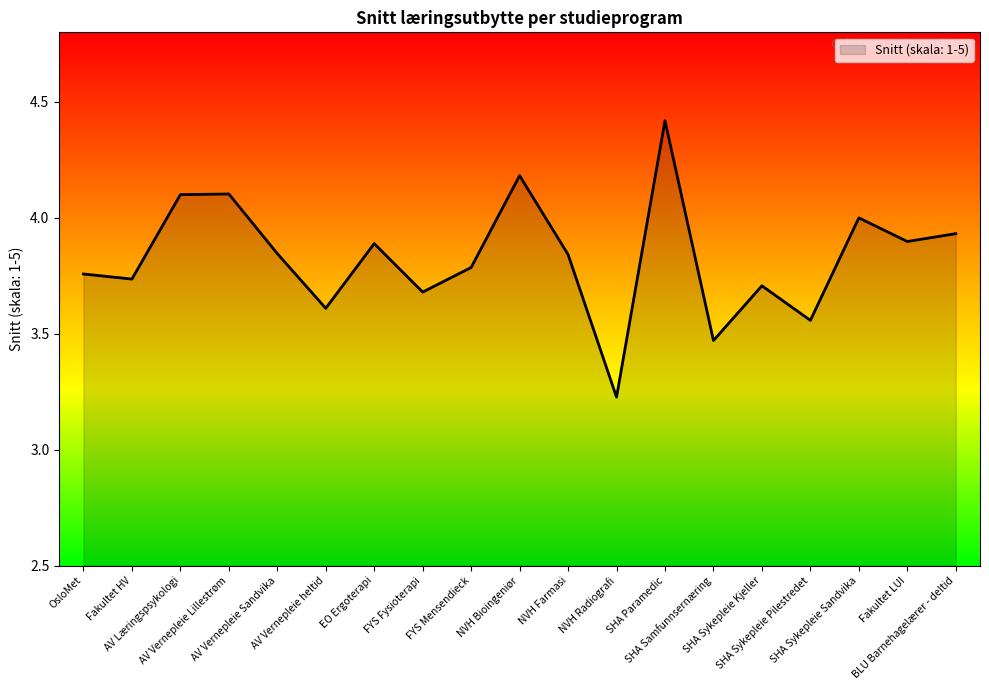

Which label corresponds to the largest value in the chart?

SHA Paramedic